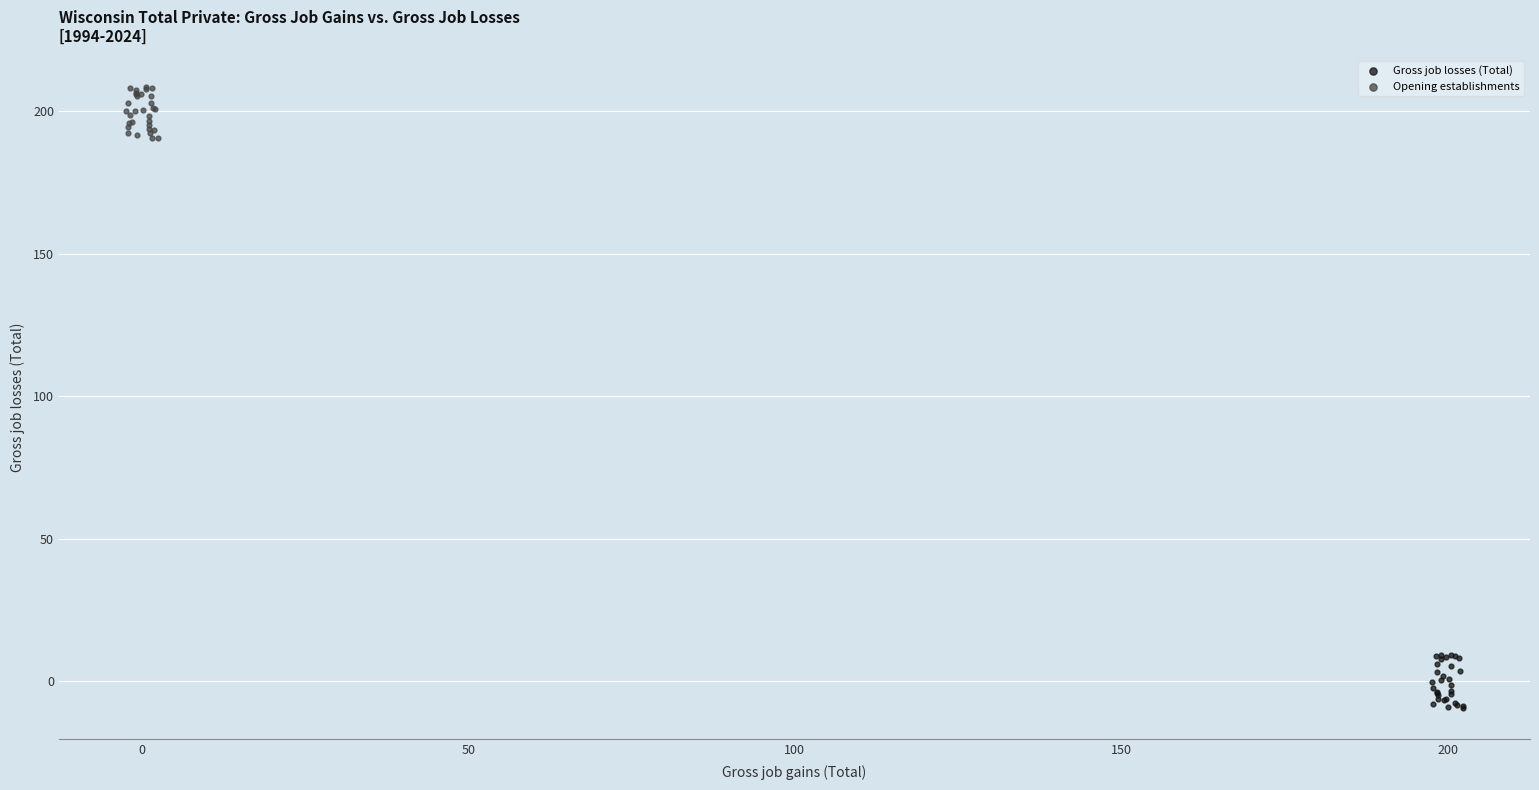

What are all the series names shown in the legend?

Gross job losses (Total), Opening establishments